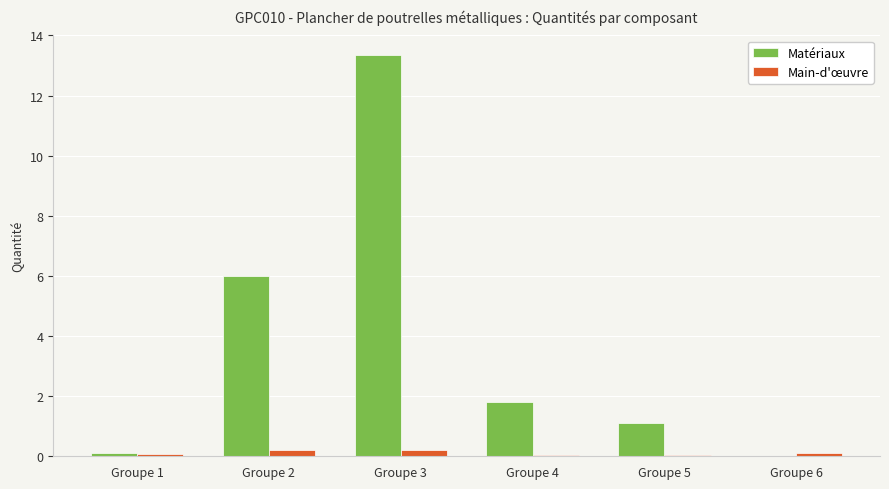

Reading right to left, list all the values displayed in this chart.

Matériaux: Groupe 6=0.0	Groupe 5=1.1	Groupe 4=1.8	Groupe 3=13.4	Groupe 2=6.0	Groupe 1=0.1
Main-d'œuvre: Groupe 6=0.1	Groupe 5=0.1	Groupe 4=0.1	Groupe 3=0.2	Groupe 2=0.2	Groupe 1=0.1